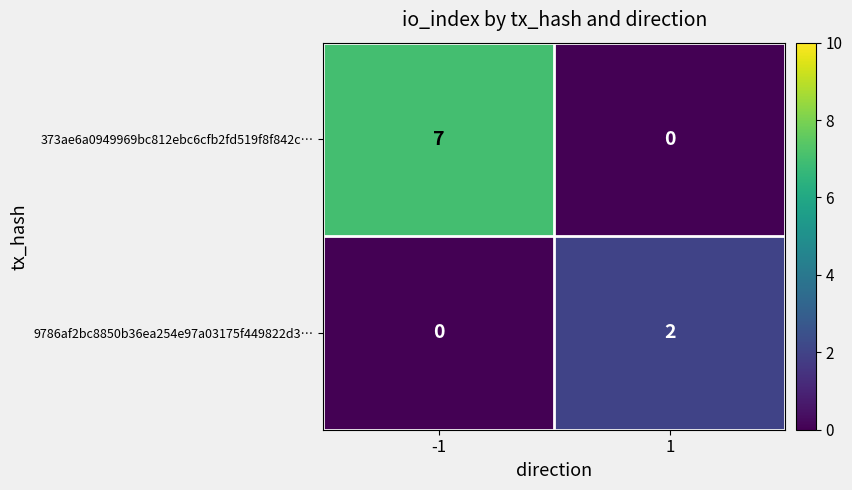

What is the sum of all 373ae6a0949969bc812ebc6cfb2fd519f8f842c… values?

7